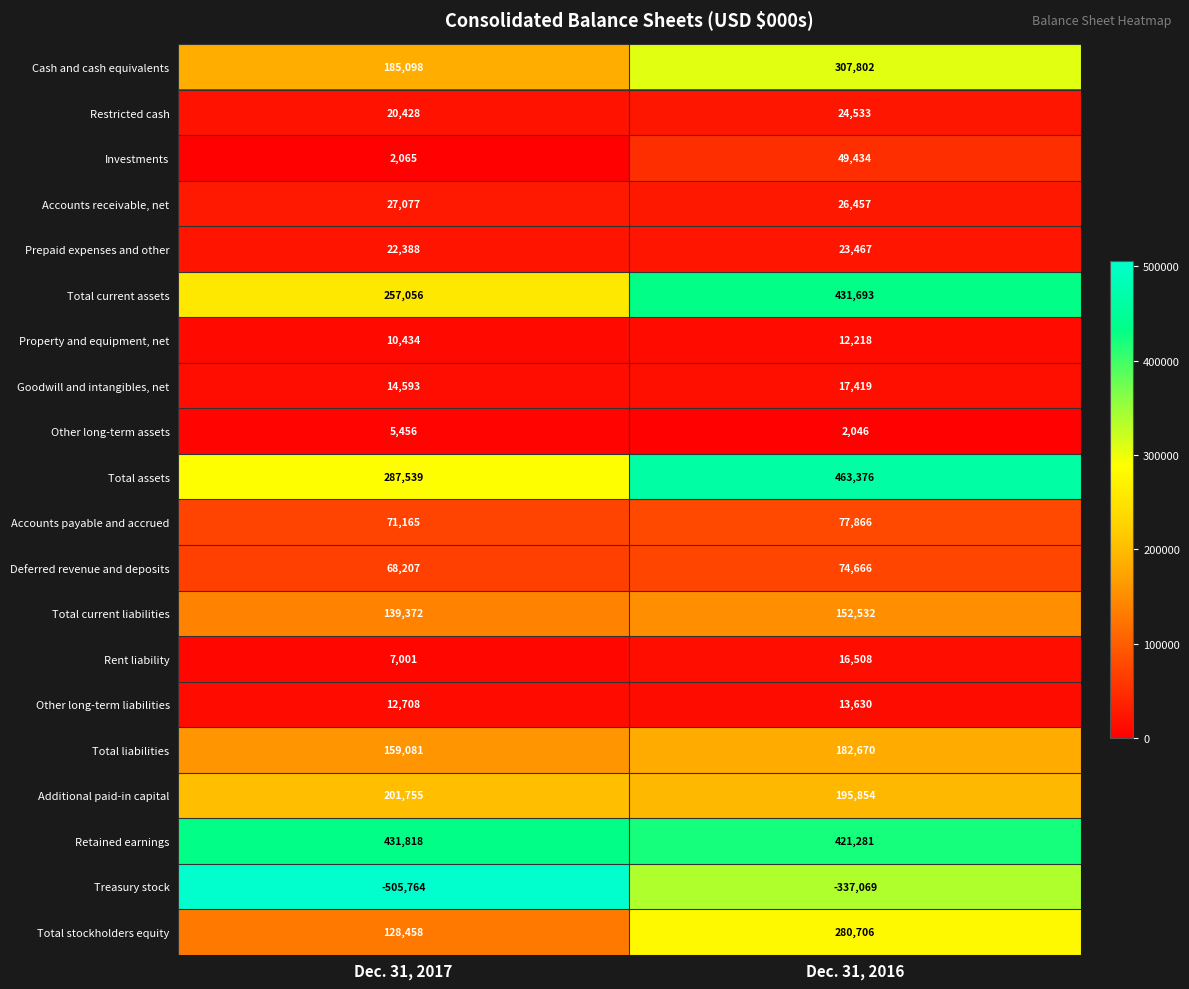

Where is Restricted cash nearest to the value 22480?

Dec. 31, 2017